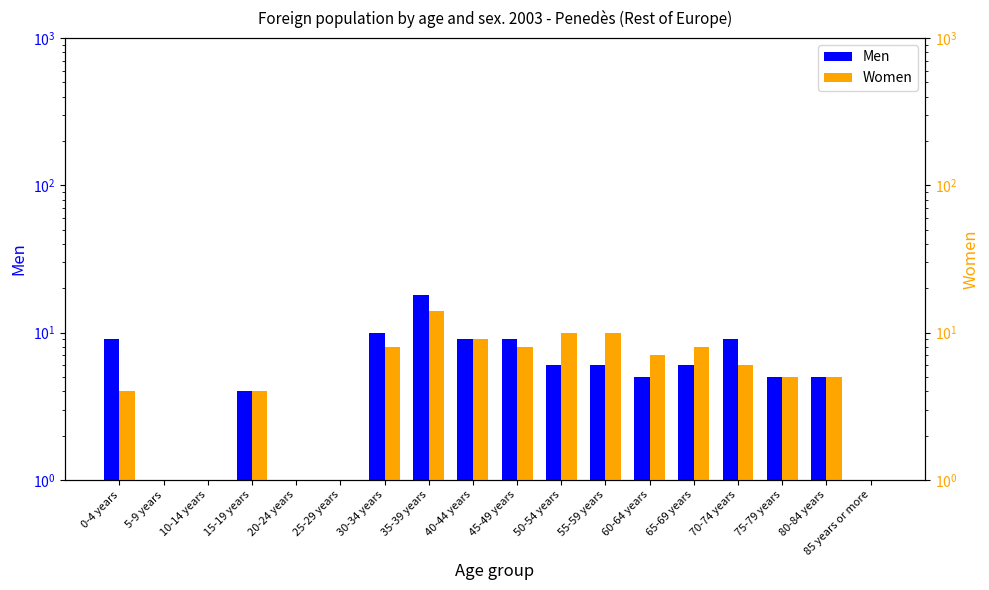

Between 5-9 years and 55-59 years, which series saw the biggest shift?

Women